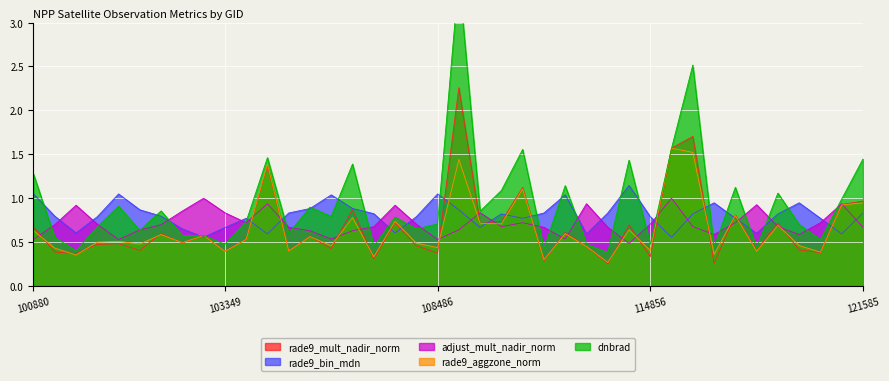

What is the sum of the adjust_mult_nadir_norm values at 103112 and 113976?

1.8